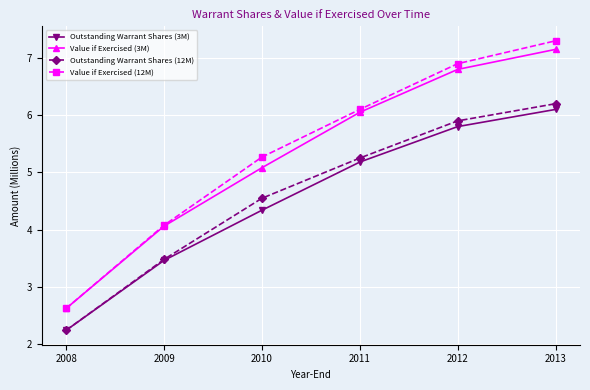

True or false: Value if Exercised (12M) and Outstanding Warrant Shares (3M) cross at least once.

False